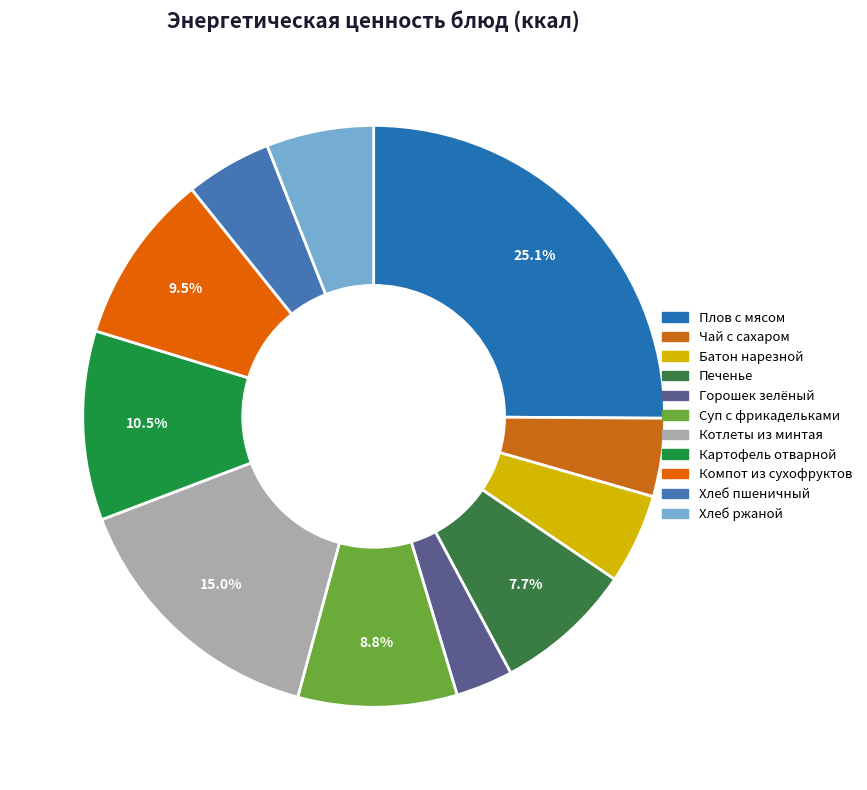

Is there a majority slice in this chart?

No